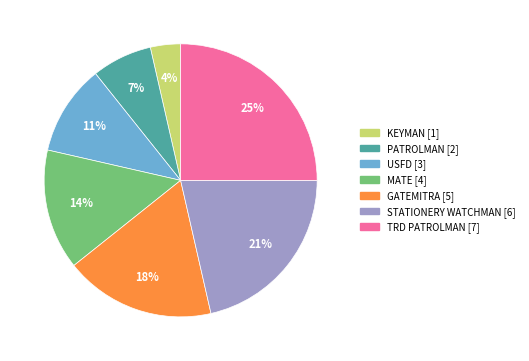

How many segments does this pie chart have?

7